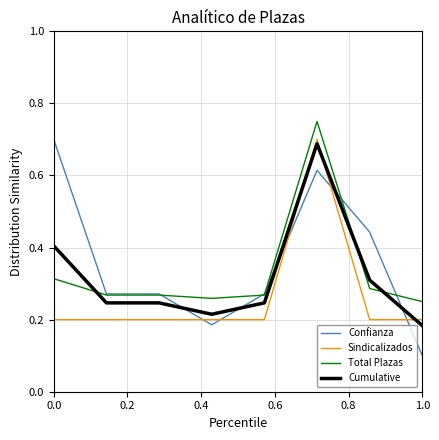

Rank the series by their average value, from lowest to highest.

Sindicalizados, Cumulative, Total Plazas, Confianza